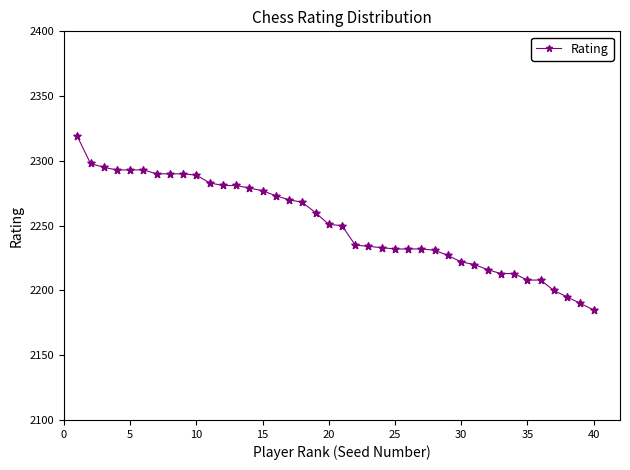

What is the smallest value displayed?

2185